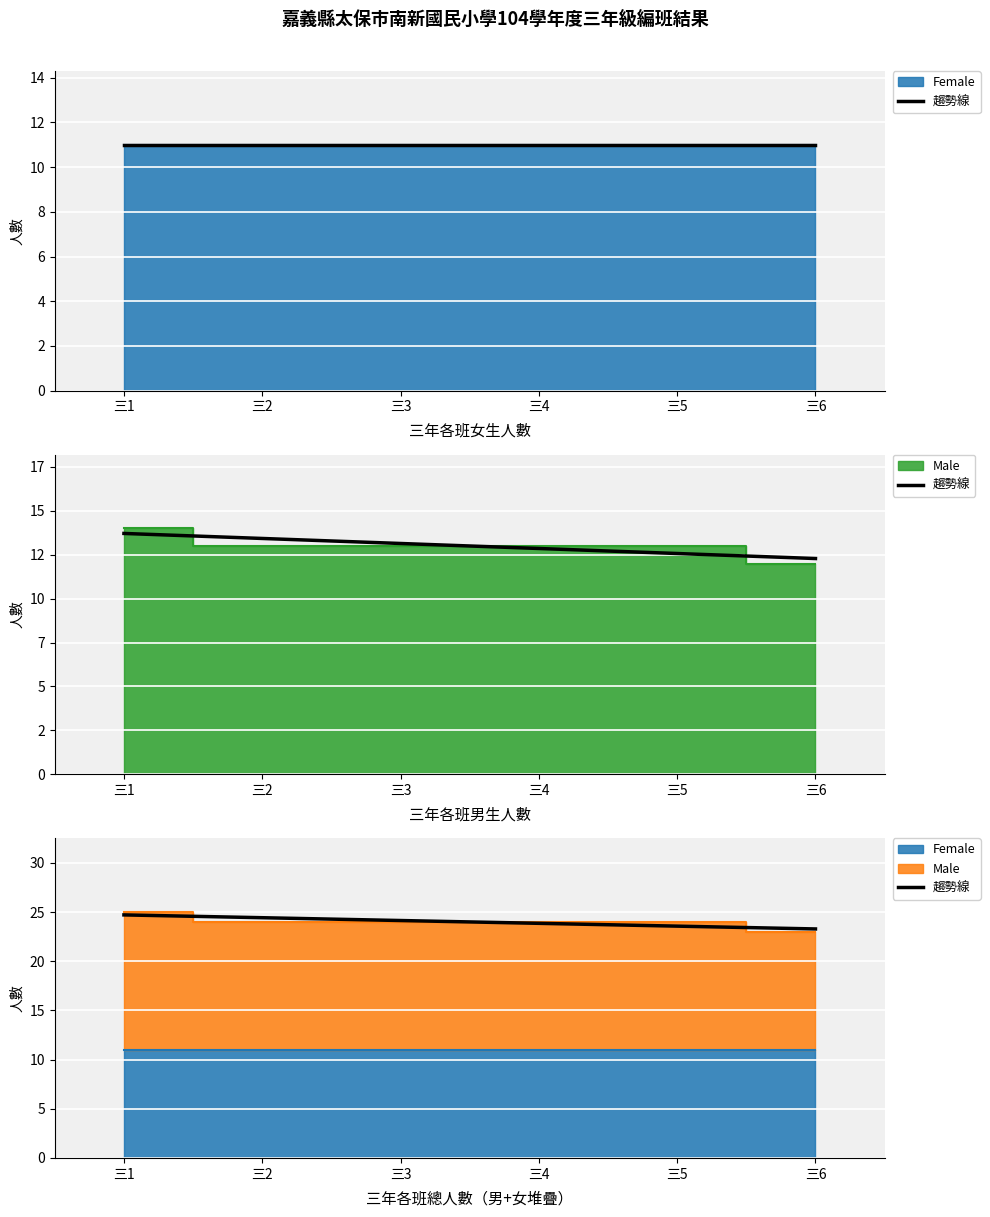

Rank the categories by value from highest to lowest.

三1, 三2, 三3, 三4, 三5, 三6